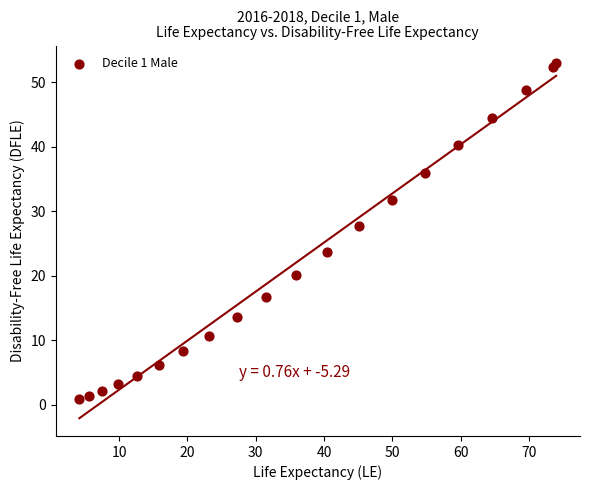

What Y value in the scatter plot is closest to 26?

27.6